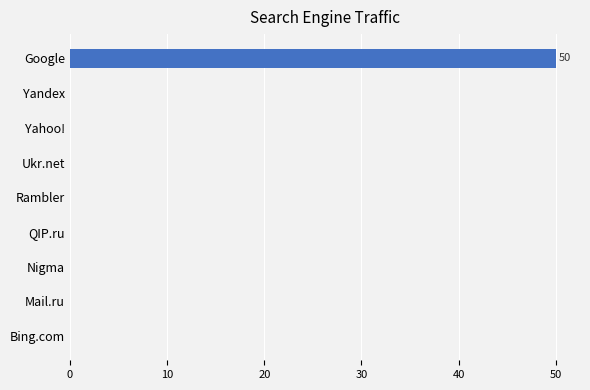

The value at Bing.com is 0. True or false?

True